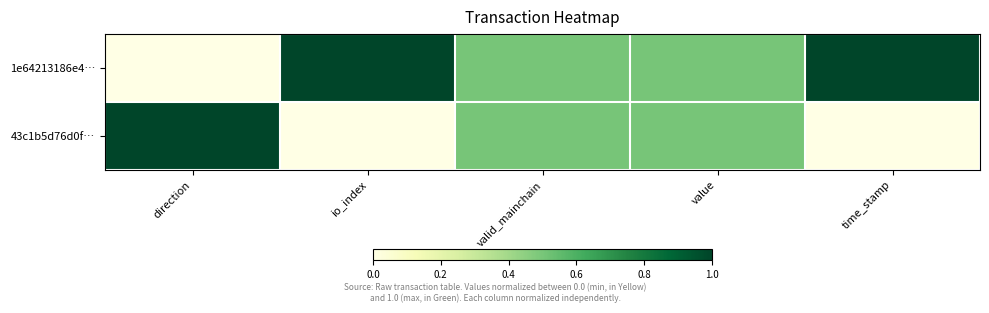

Which series has the largest total across all categories?

1e64213186e4…